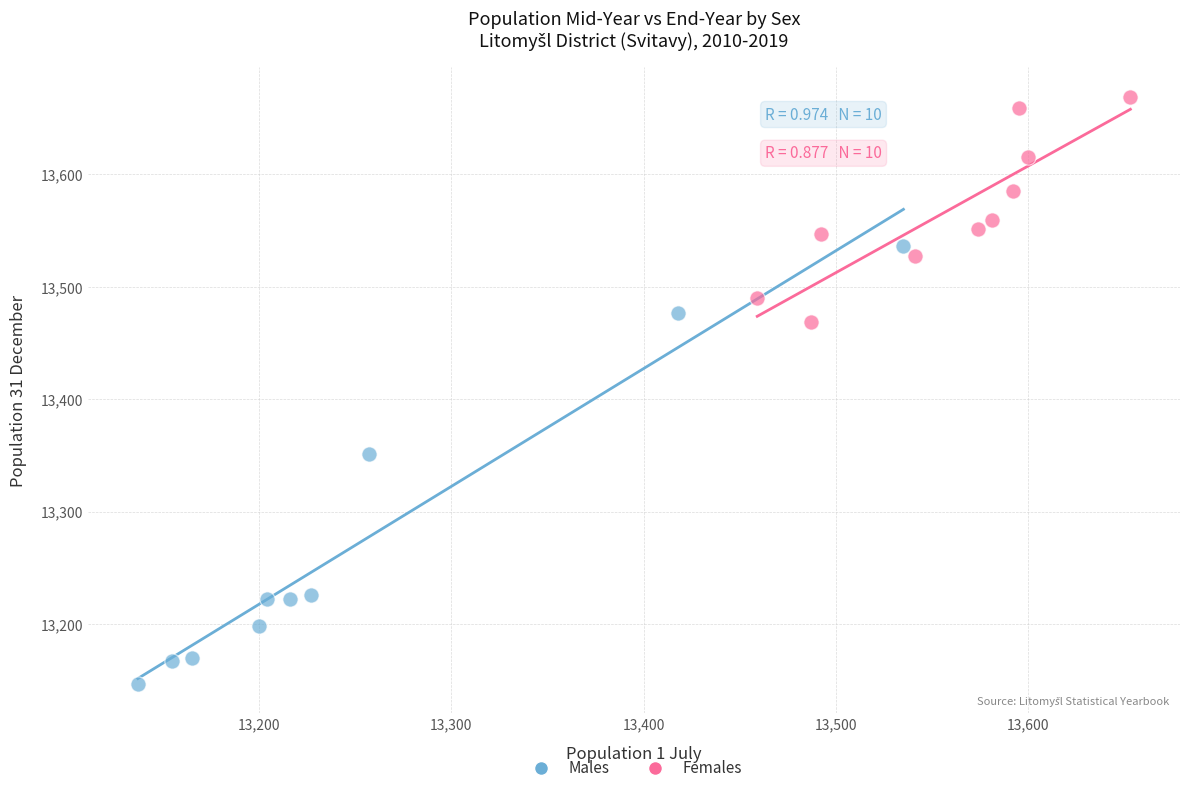

Which series contains the lowest Y value?

Males